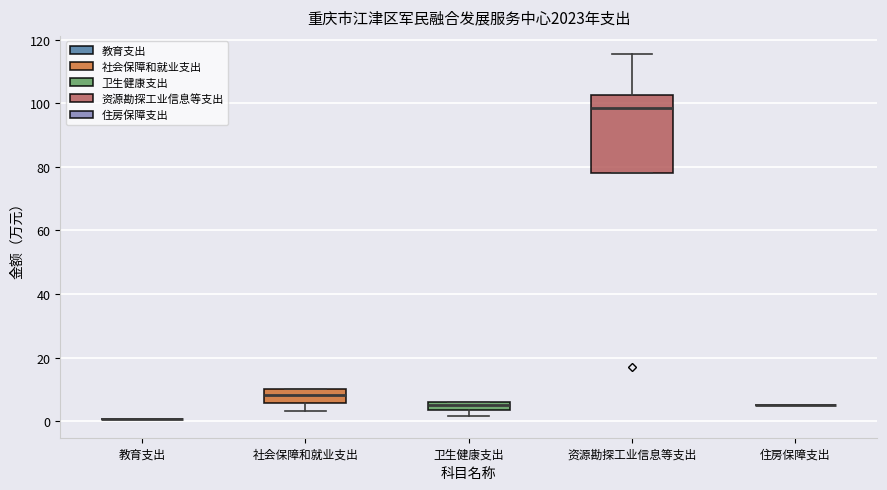

Comparing the boxes themselves (not the whiskers), which one is the tallest?

资源勘探工业信息等支出